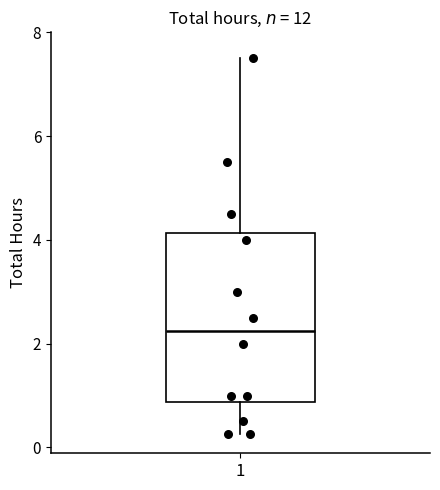

Transcribe this box plot: give where the median line is, the range the box spans, and where the two whiskers end, as read against the y-axis. The values are not printed on the chart, so give them approximately, as read against the axis.

median 2.2, box 0.8 to 4.2, whiskers 0.2 to 7.6